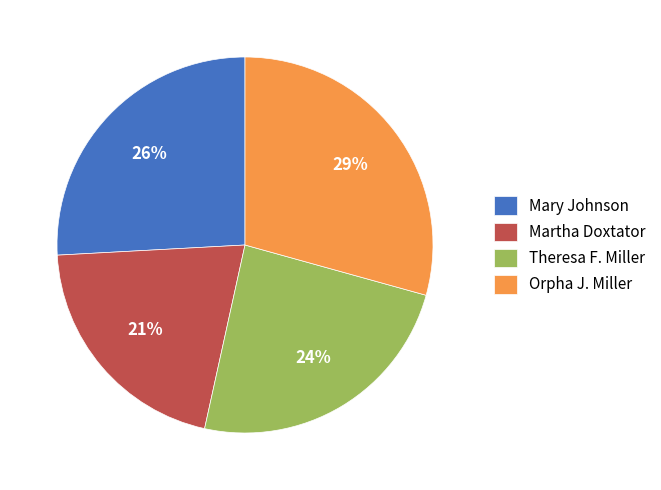

How many segments does this pie chart have?

4